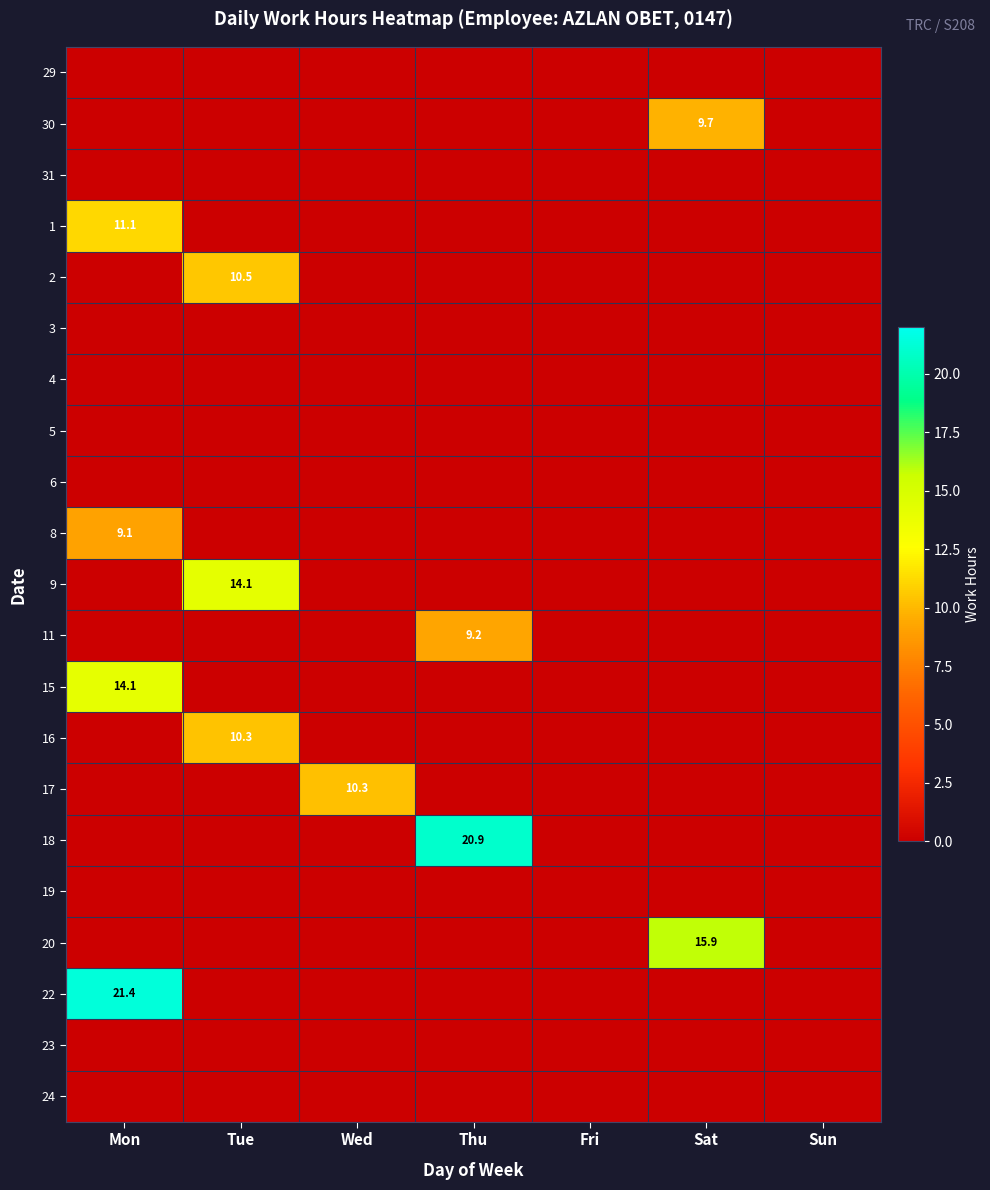

Which category has the lowest value across all series?

Mon